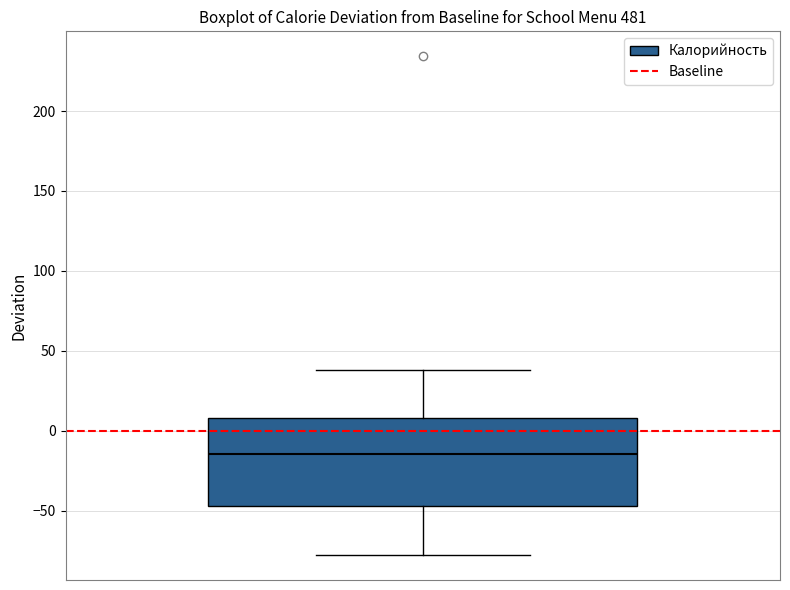

Read this box plot against the y-axis: the position of the median line, the range covered by the box, and the ends of both whiskers. The values are not printed on the chart, so give them approximately, as read against the axis.

median -15, box -45 to 10, whiskers -80 to 40